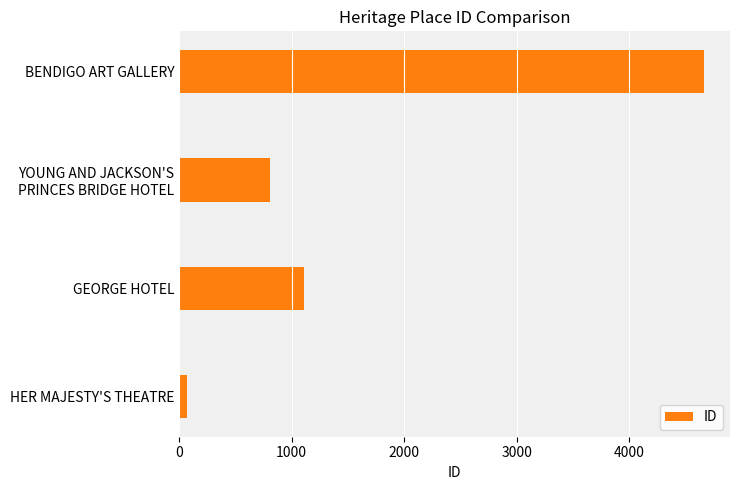

Approximately how many times larger is the value at BENDIGO ART GALLERY compared to GEORGE HOTEL?

4.2